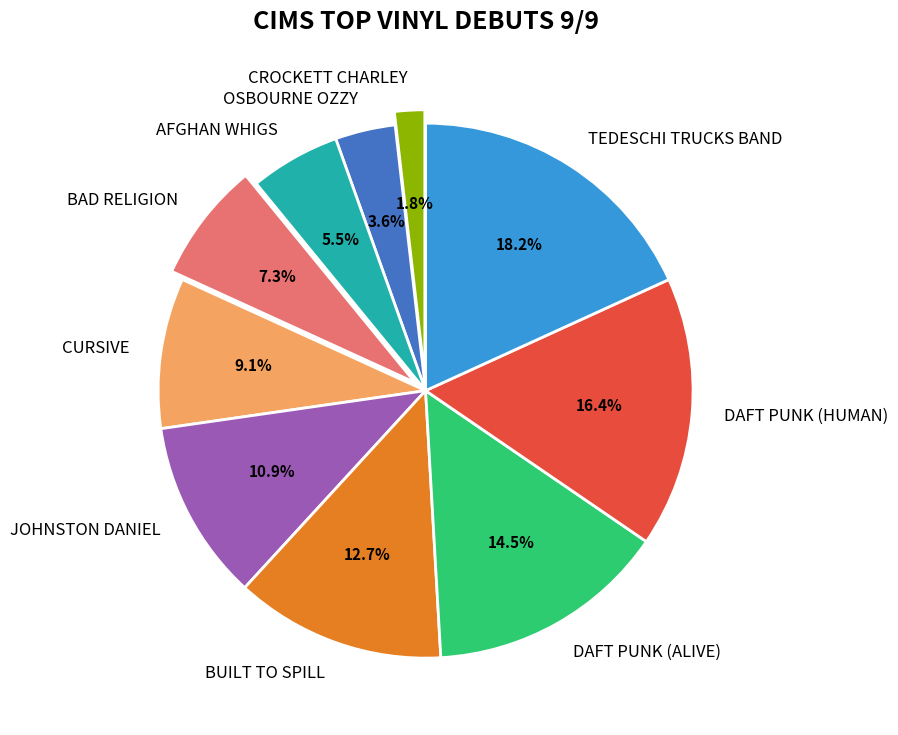

Does AFGHAN WHIGS represent more than half of the total?

No